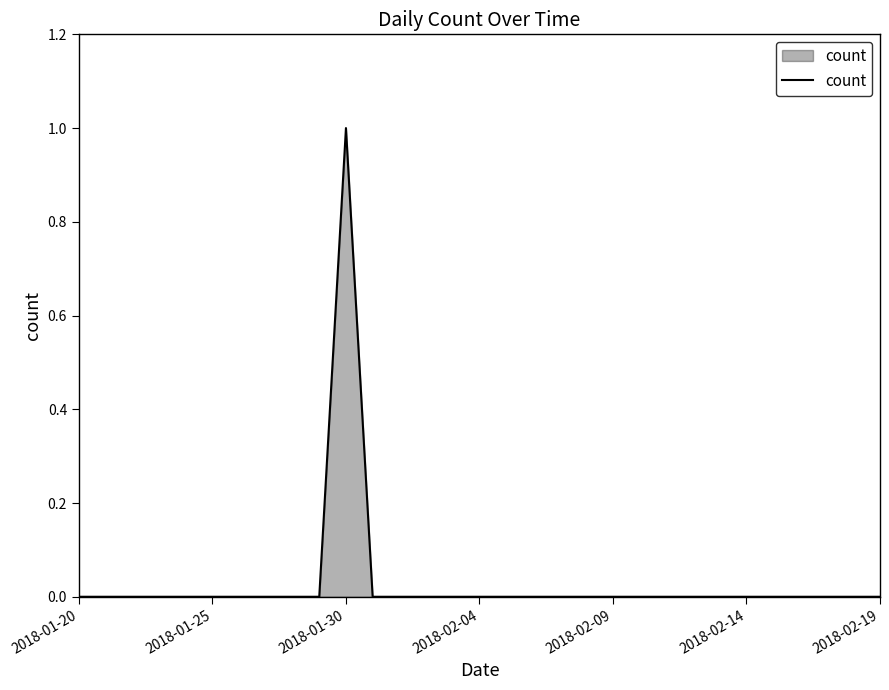

Which category has the highest value across all series?

2018-01-30